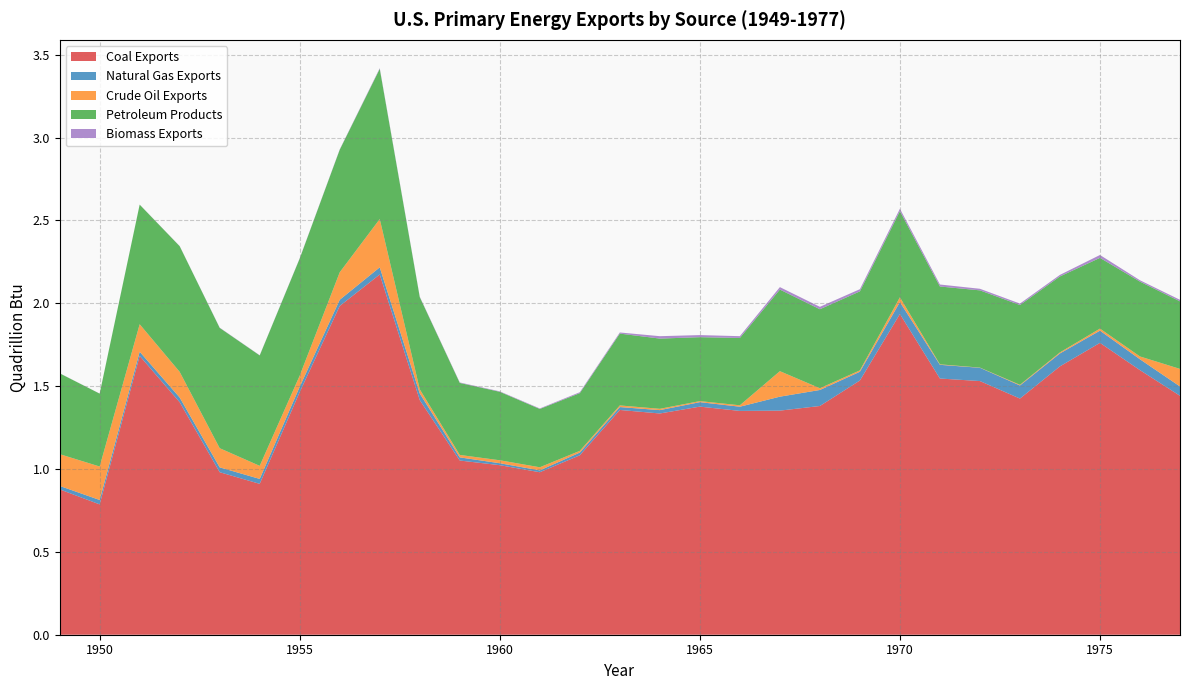

Reading left to right, transcribe all the data shown in this chart.

Coal Exports: 0.9	0.8	1.7	1.4	1.0	0.9	1.5	2.0	2.2	1.4	1.1	1.0	1.0	1.1	1.4	1.3	1.4	1.4	1.4	1.4	1.5	1.9	1.5	1.5	1.4	1.6	1.8	1.6	1.4
Natural Gas Exports: 0.0	0.0	0.0	0.0	0.0	0.0	0.0	0.0	0.0	0.0	0.0	0.0	0.0	0.0	0.0	0.0	0.0	0.0	0.1	0.1	0.1	0.1	0.1	0.1	0.1	0.1	0.1	0.1	0.1
Crude Oil Exports: 0.2	0.2	0.2	0.2	0.1	0.1	0.1	0.2	0.3	0.0	0.0	0.0	0.0	0.0	0.0	0.0	0.0	0.0	0.2	0.0	0.0	0.0	0.0	0.0	0.0	0.0	0.0	0.0	0.1
Petroleum Products: 0.5	0.4	0.7	0.8	0.7	0.7	0.7	0.7	0.9	0.6	0.4	0.4	0.4	0.3	0.4	0.4	0.4	0.4	0.5	0.5	0.5	0.5	0.5	0.5	0.5	0.5	0.4	0.5	0.4
Biomass Exports: 0.0	0.0	0.0	0.0	0.0	0.0	0.0	0.0	0.0	0.0	0.0	0.0	0.0	0.0	0.0	0.0	0.0	0.0	0.0	0.0	0.0	0.0	0.0	0.0	0.0	0.0	0.0	0.0	0.0